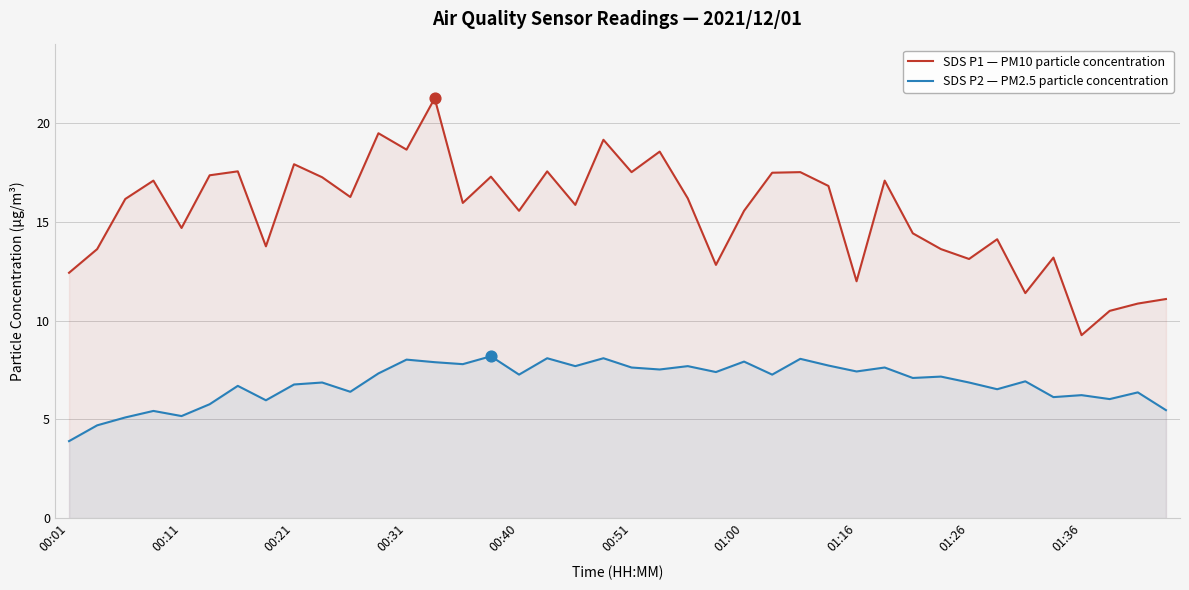

Which series has the largest total across all categories?

SDS P1 — PM10 particle concentration